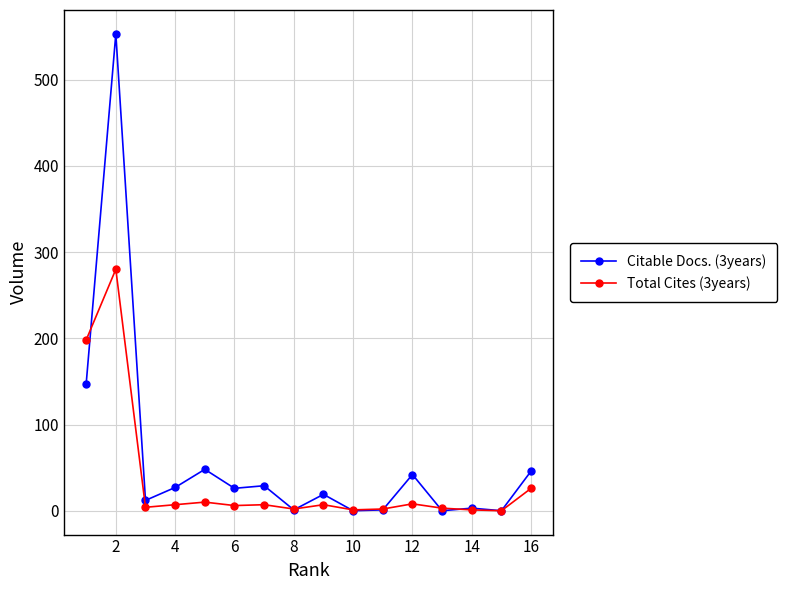

True or false: Total Cites (3years) has more than 2 interior local peaks.

True